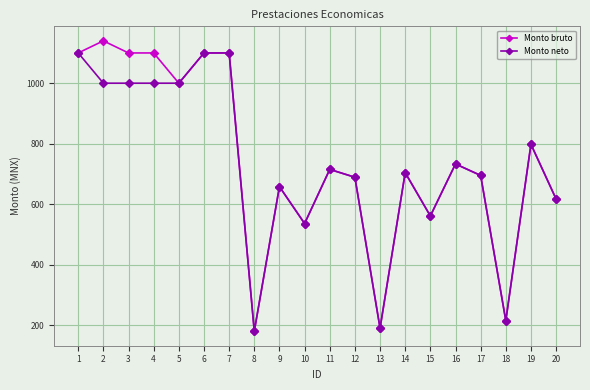

What is the total value across all series at 18?

430.0